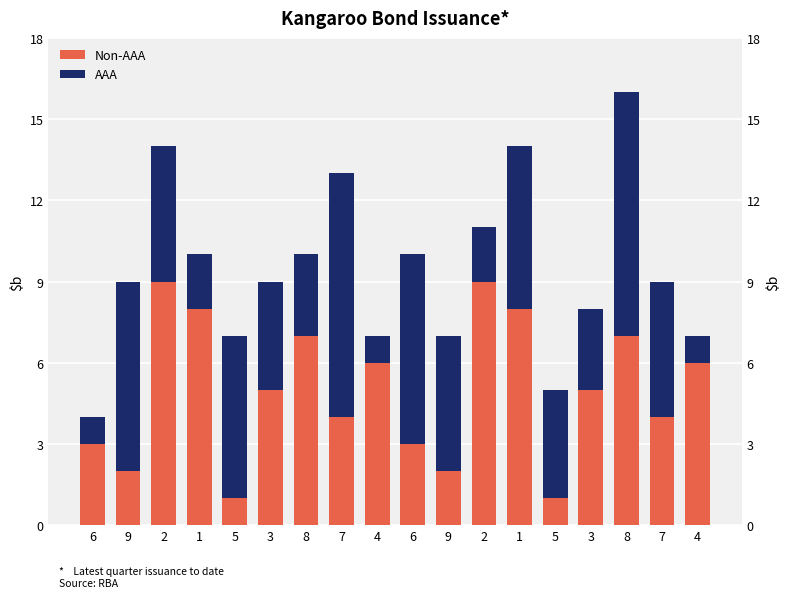

At which category is the sum across all series the highest?

8